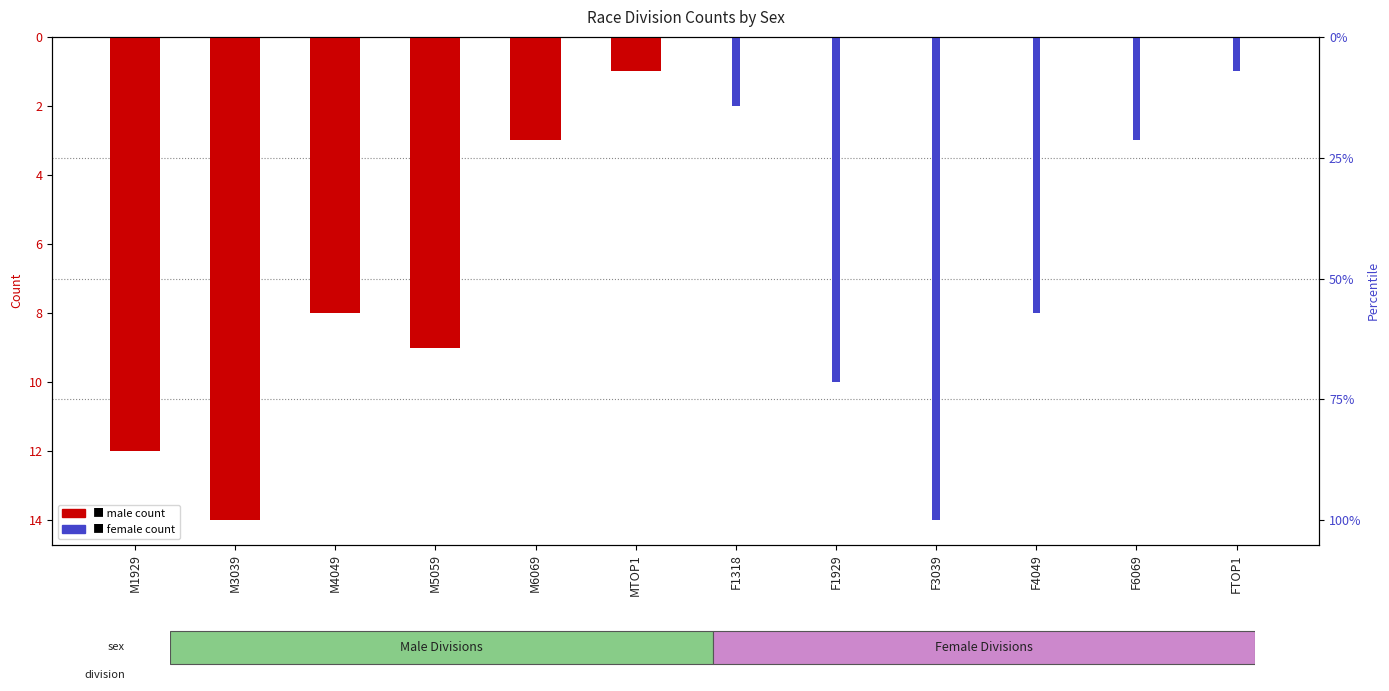

Read the F - count value at F6069.

-3